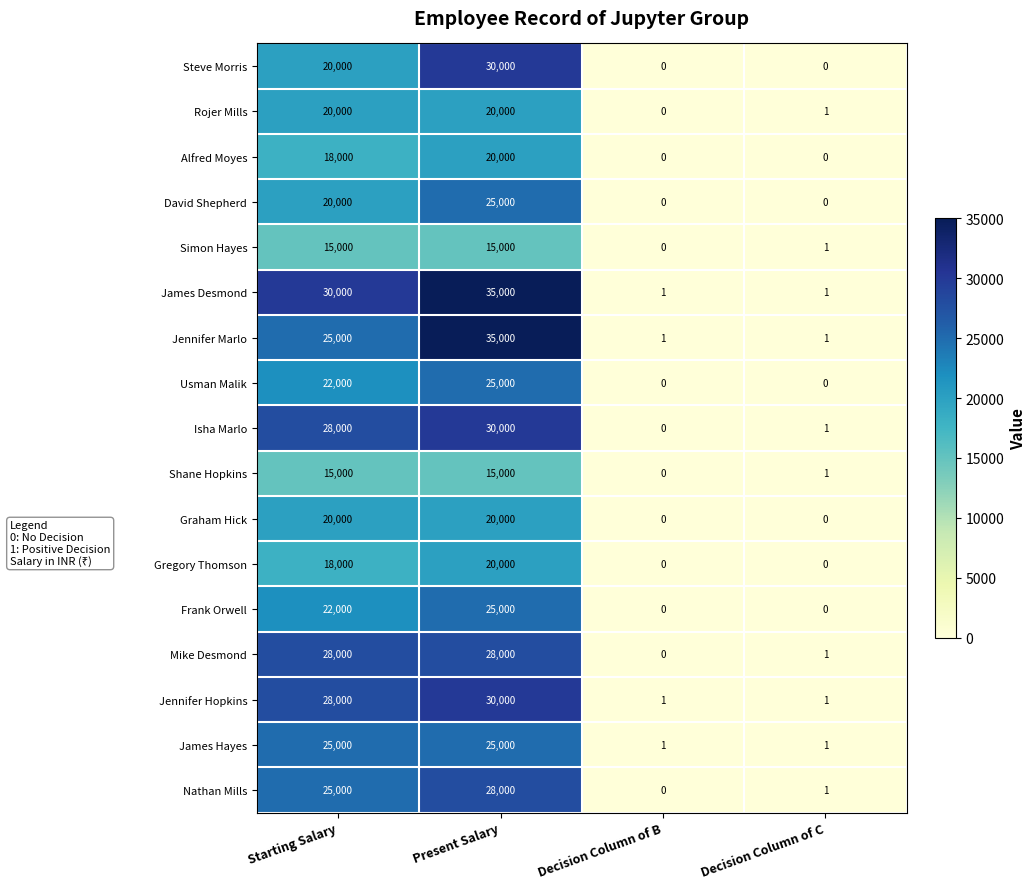

What is the sum of the Steve Morris values at Present Salary and Starting Salary?

50000